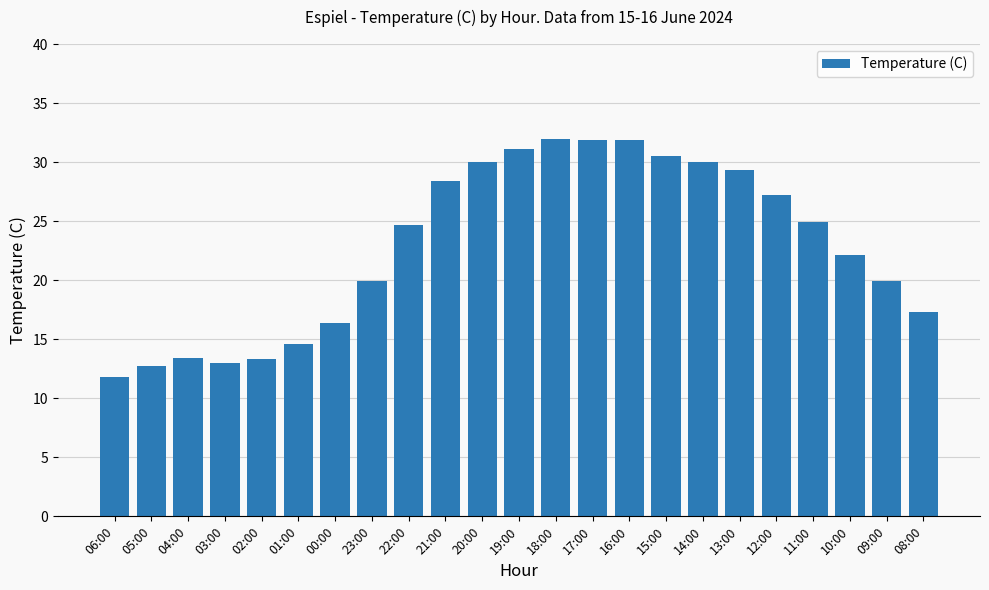

How many bars are there in total?

23